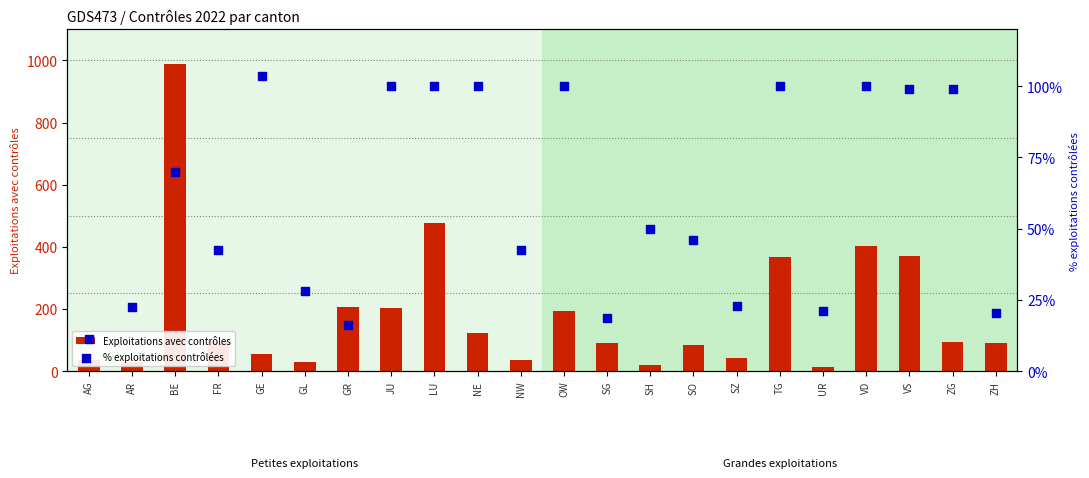

Which series contains the highest Y value?

Exploitations avec contrôles